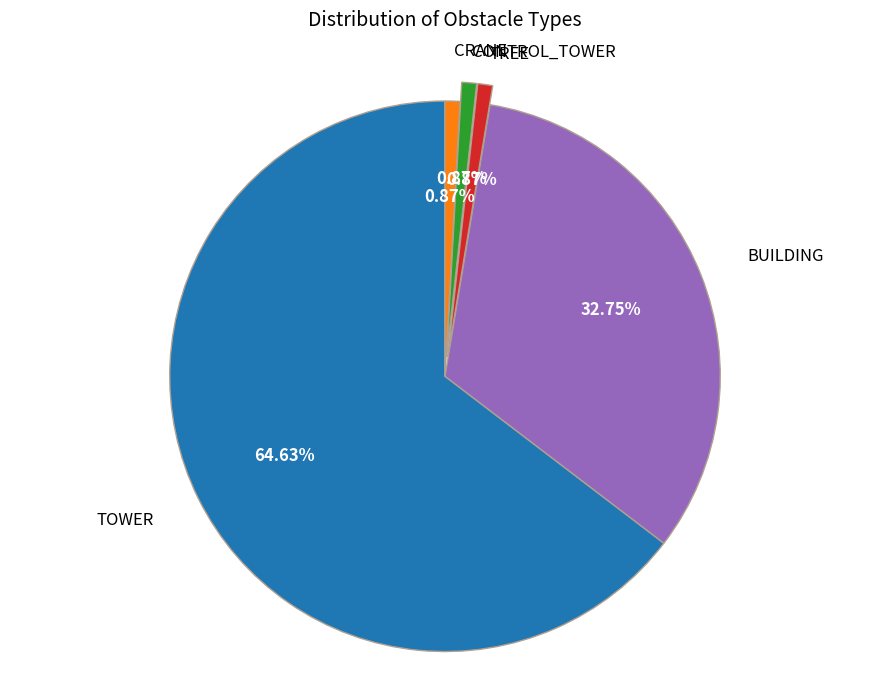

What percentage is NOT represented by TOWER?

35.4%